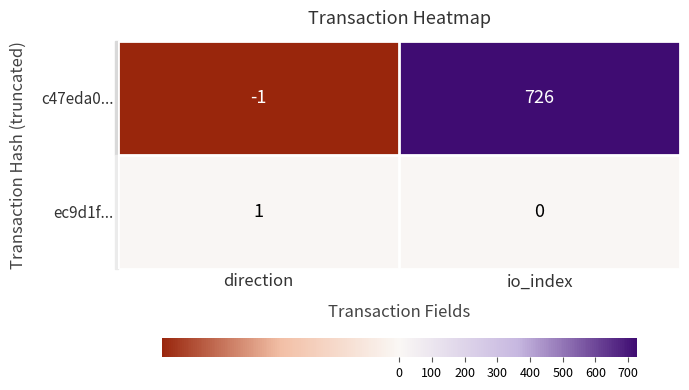

Between direction and io_index, which series saw the biggest shift?

c47eda0...